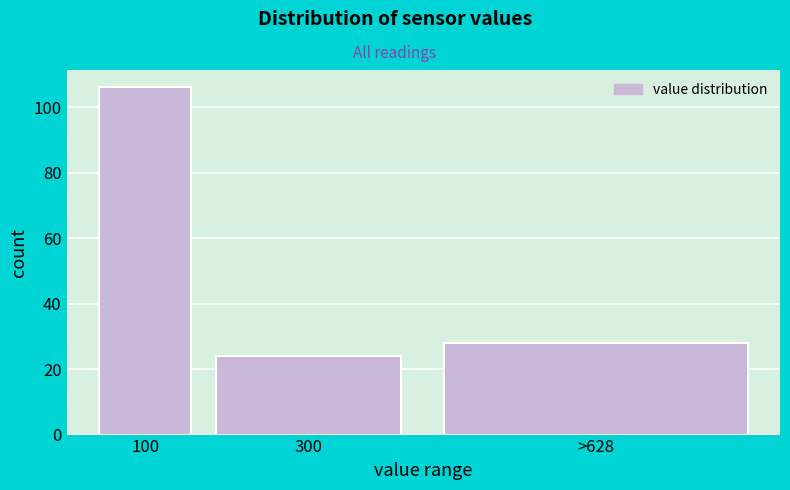

Reading right to left, transcribe all the data shown in this chart.

>628=28	300=24	100=106